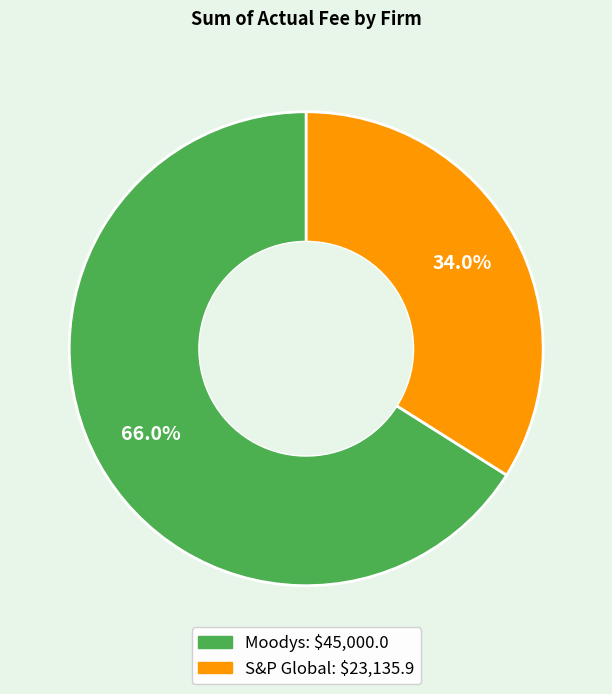

Approximately how many times larger is the value at Moodys compared to S&P Global?

1.9